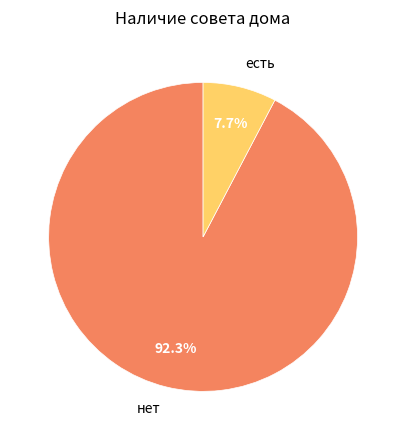

Which slice is the largest?

нет